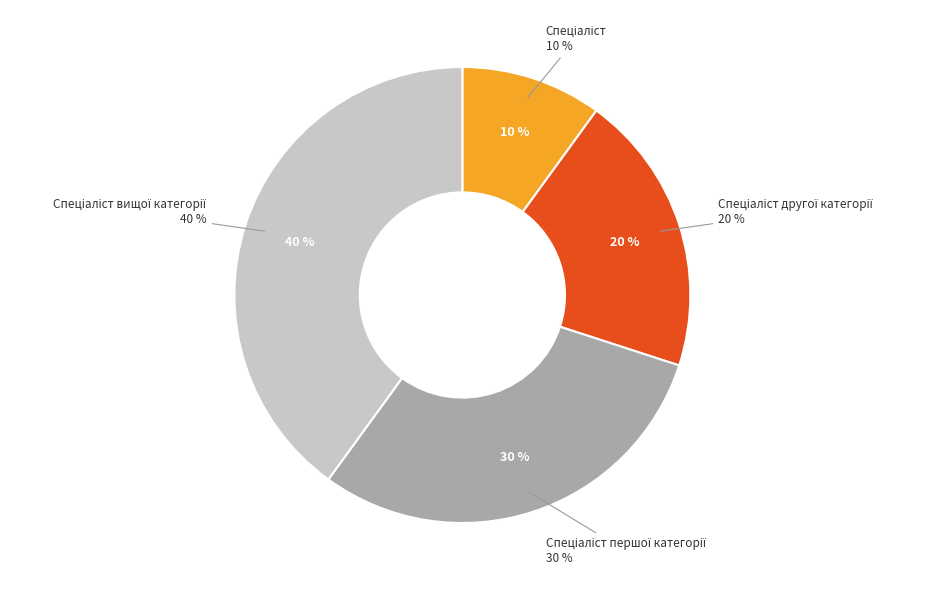

How many slices are in this pie chart?

4